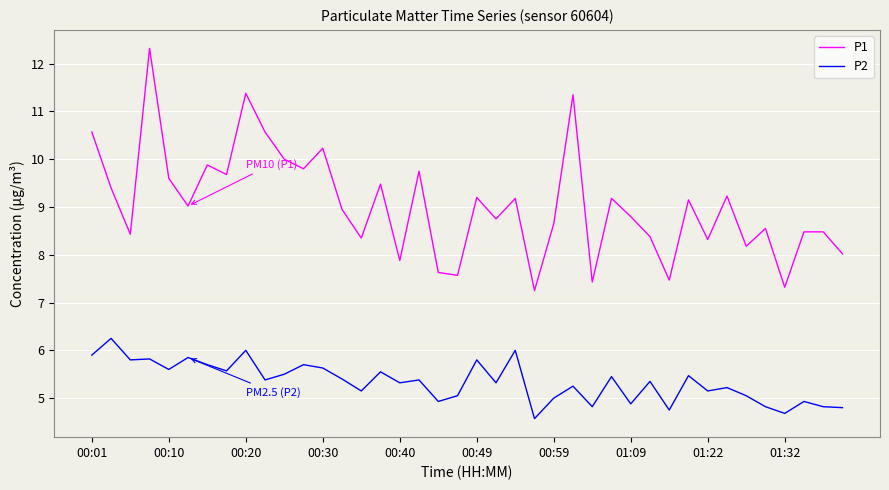

What are all the series names shown in the legend?

P1, P2